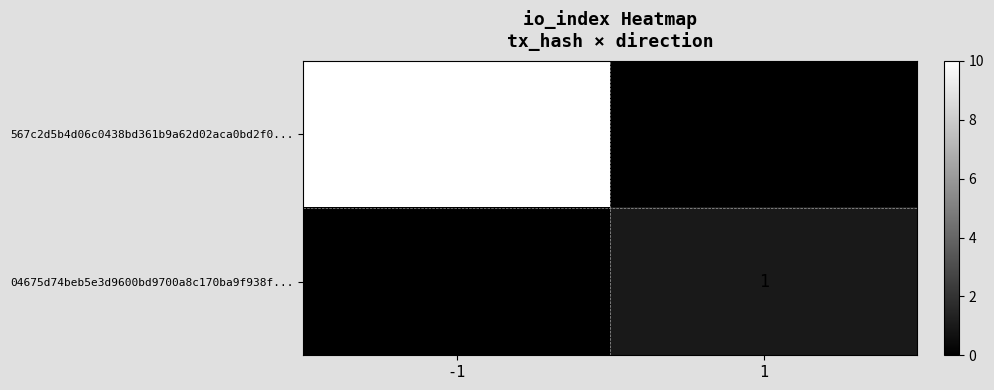

True or false: 04675d74beb5e3d9600bd9700a8c170ba9f938f... has a value of 1 at 1.

True